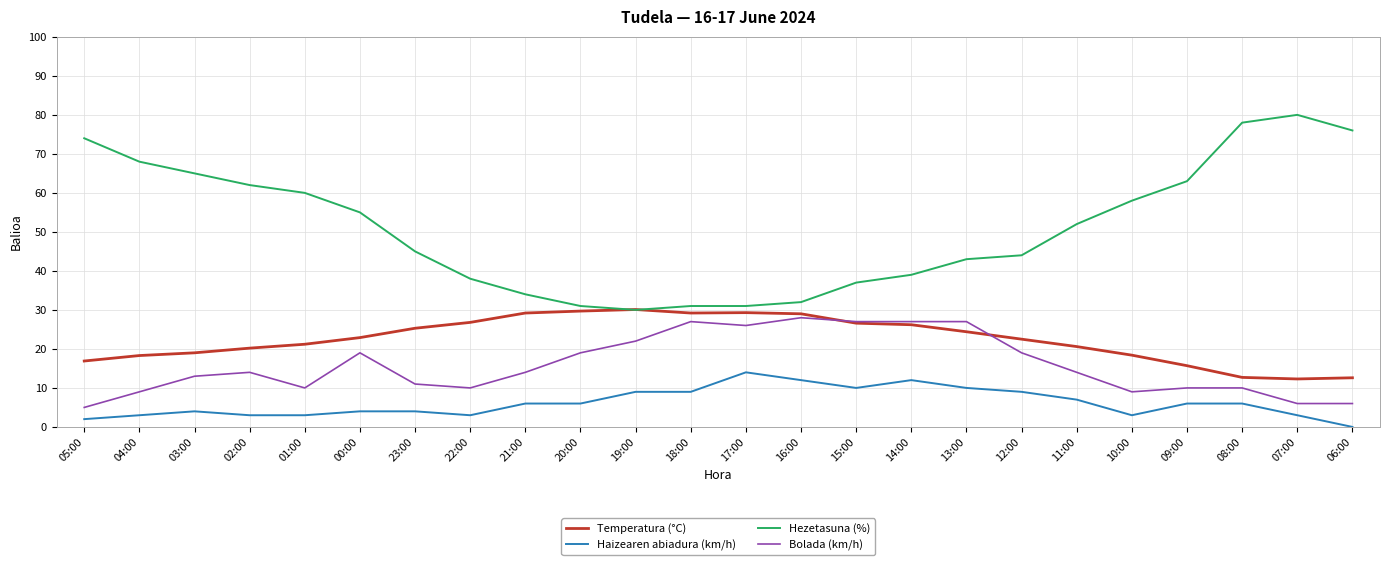

Which series has the widest spread of values?

Hezetasuna (%)